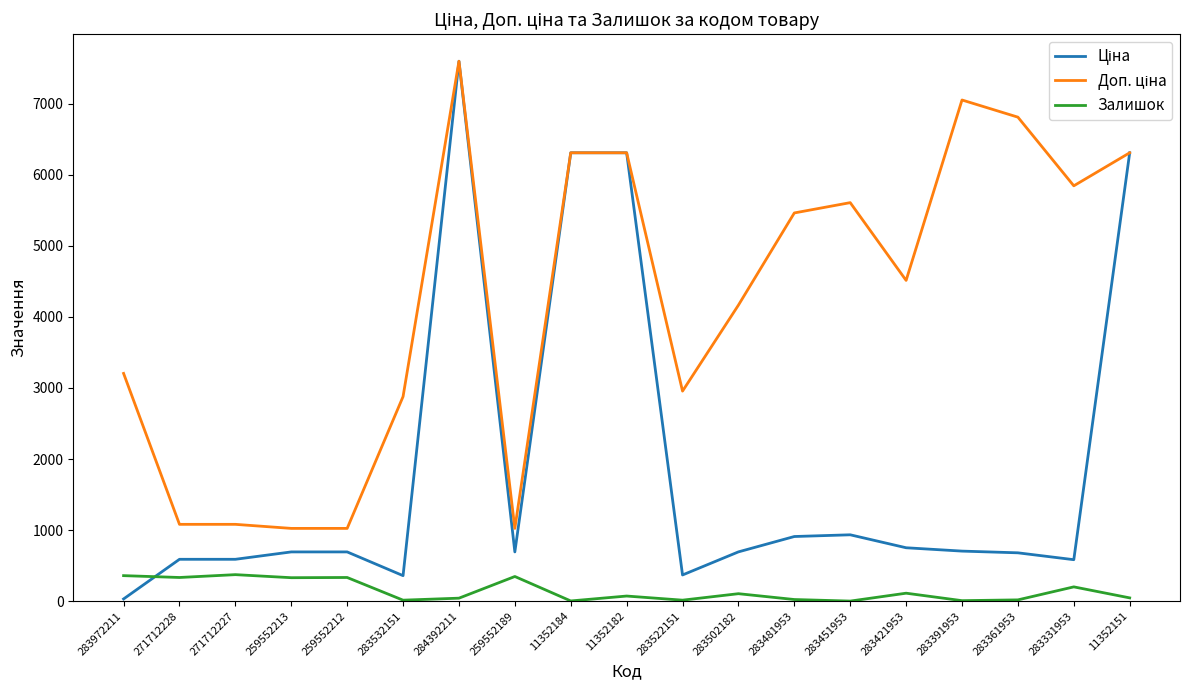

Is this an area chart (filled region under the line)?

No